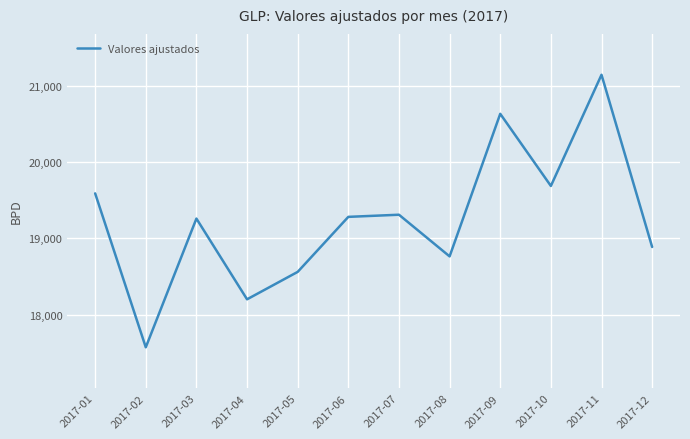

What is the maximum value shown in the chart?

21146.1